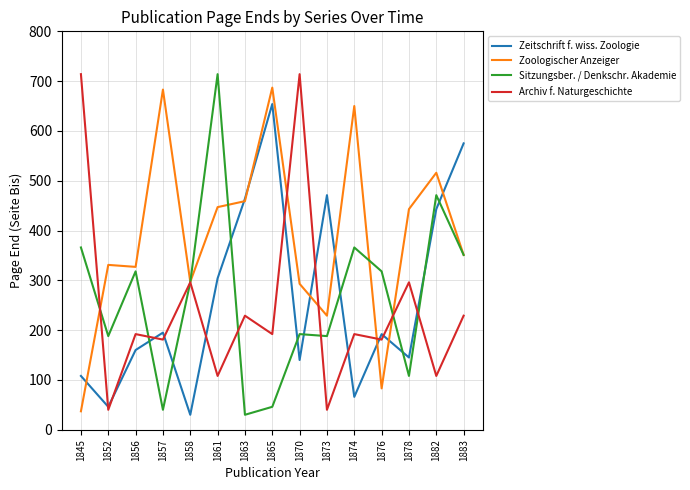

Is the value of Archiv f. Naturgeschichte at 1863 greater than the value of Zoologischer Anzeiger at 1863?

No